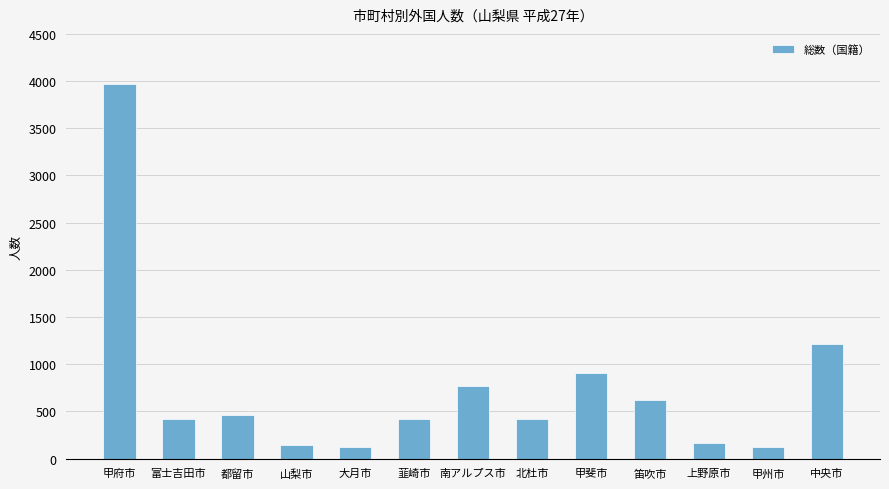

What is the difference between the maximum and second lowest values?

3843